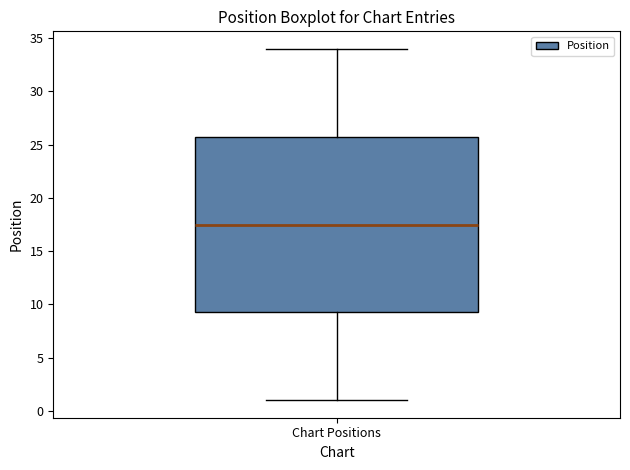

Read this box plot against the y-axis: the position of the median line, the range covered by the box, and the ends of both whiskers. The values are not printed on the chart, so give them approximately, as read against the axis.

median 17.5, box 9.5 to 26.0, whiskers 1.0 to 34.0